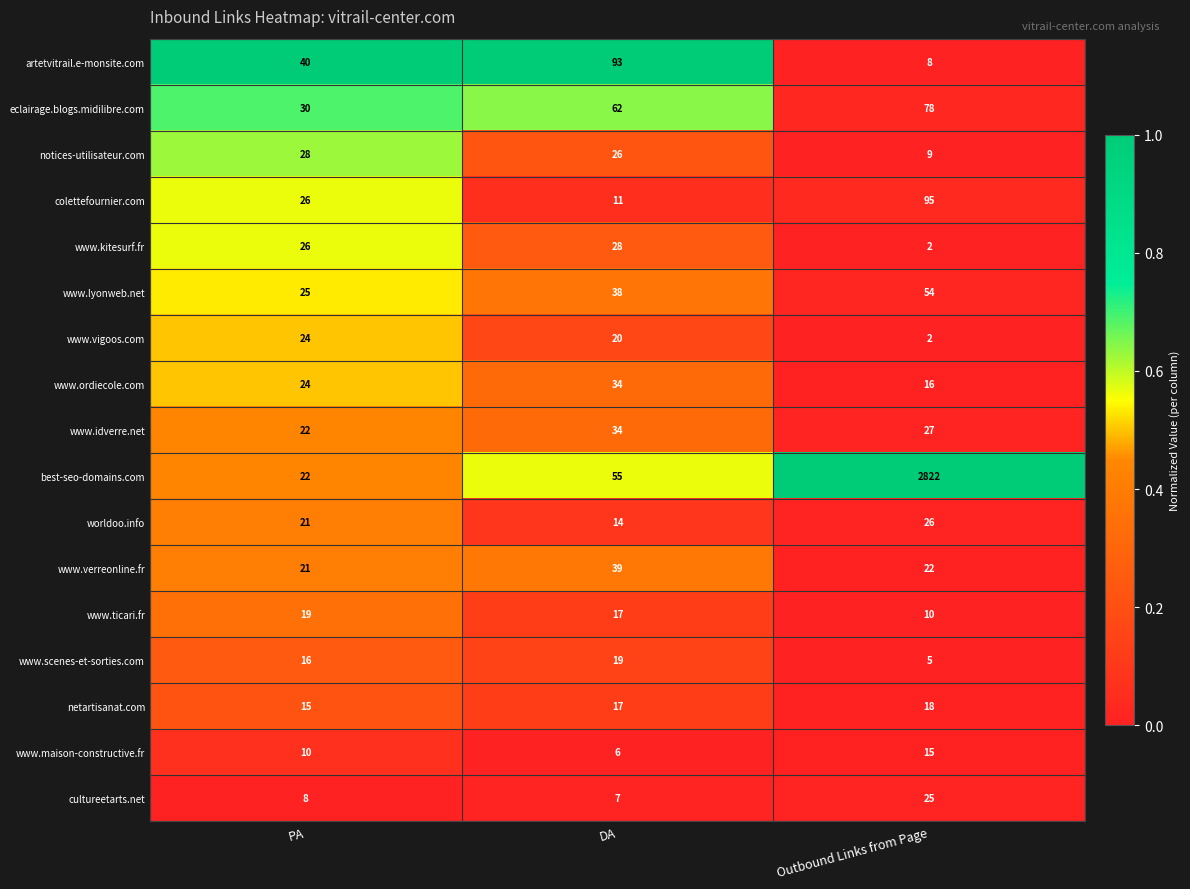

Is it true that www.ticari.fr equals 10 at Outbound Links from Page?

True